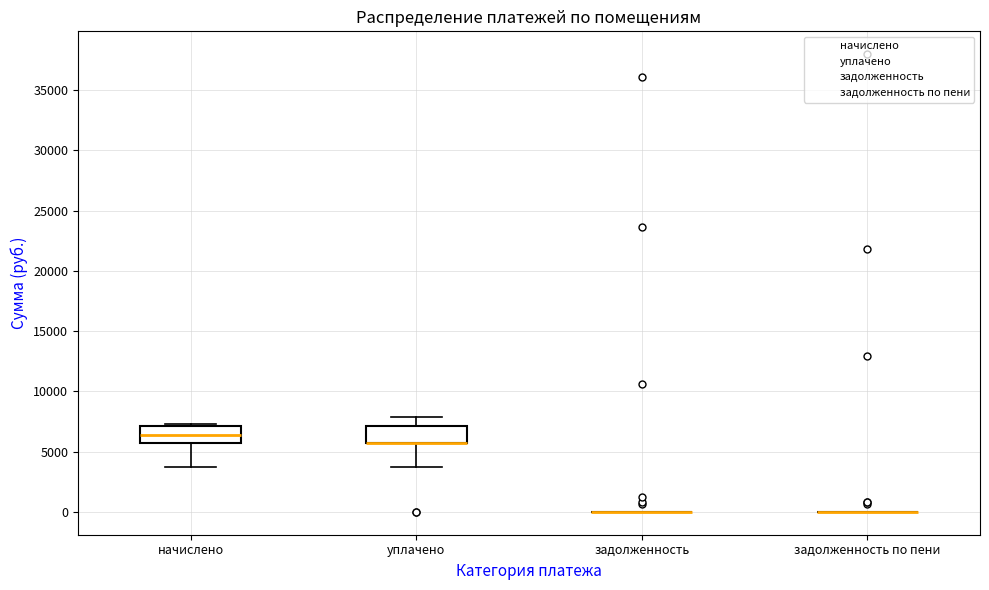

Where does the median line of the box for начислено sit on the y-axis? The values are not printed on the chart, so give them approximately, as read against the axis.

6500